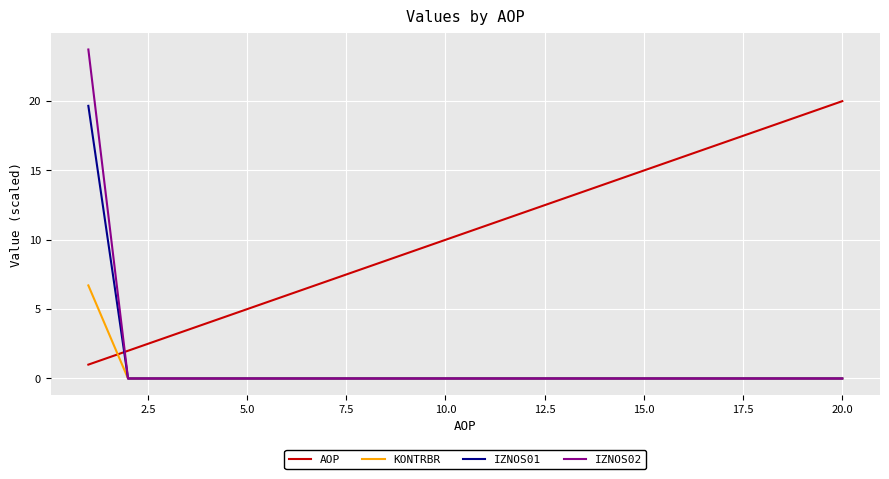

List the series in order of their peak value, lowest first.

KONTRBR, IZNOS01, AOP, IZNOS02